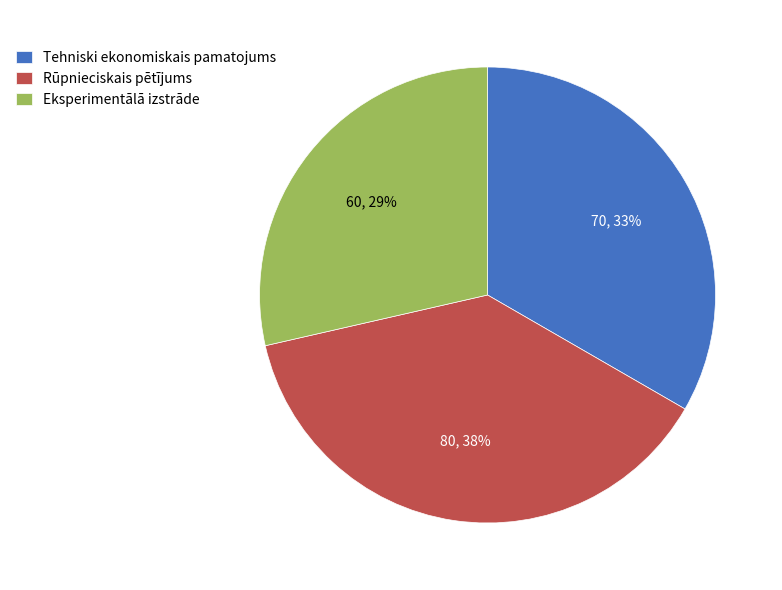

What is the largest slice in the pie chart?

Rūpnieciskais pētījums